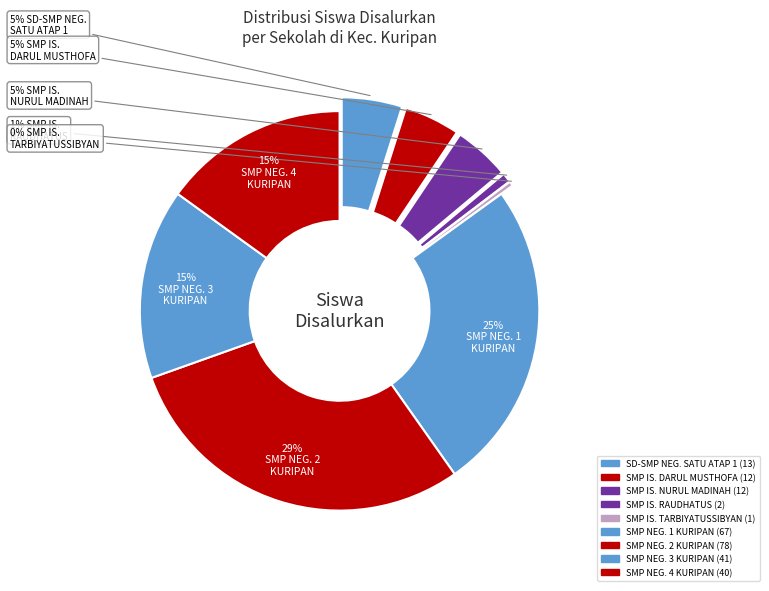

Combined, do SMP ISLAM RAUDHATUS SHOLIHIN and SMP NEGERI 2 KURIPAN account for over 50%?

No